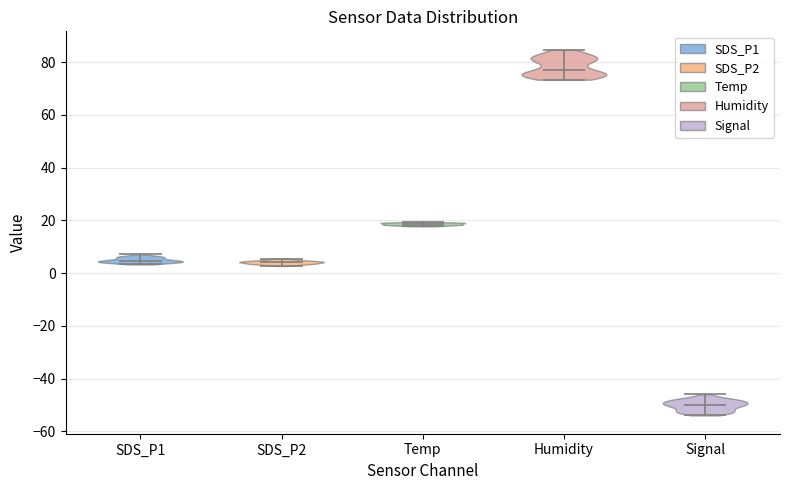

Reading left to right, read every violin against the y-axis: where its median line is, and the lowest and highest points it reaches. The values are not printed on the chart, so give them approximately, as read against the axis.

SDS_P1: median line 4, lowest point 4, highest point 8
SDS_P2: median line 4, lowest point 2, highest point 6
Temp: median line 18, lowest point 18, highest point 20
Humidity: median line 76, lowest point 74, highest point 84
Signal: median line -50, lowest point -54, highest point -46